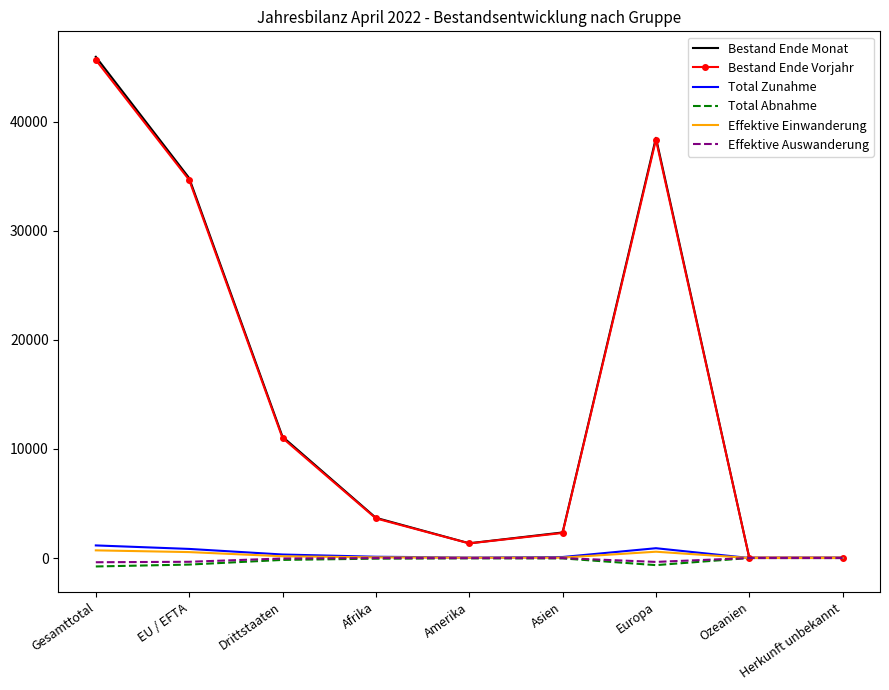

Between Drittstaaten and Afrika, which series saw the biggest shift?

Bestand Ende Monat